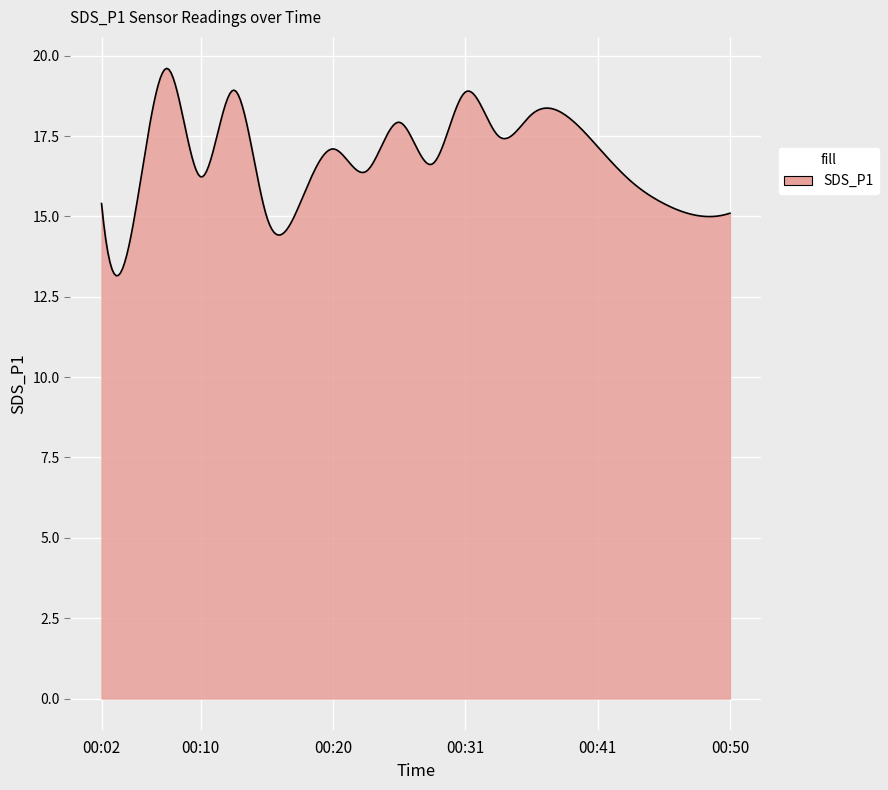

What is the greatest value displayed?

19.6